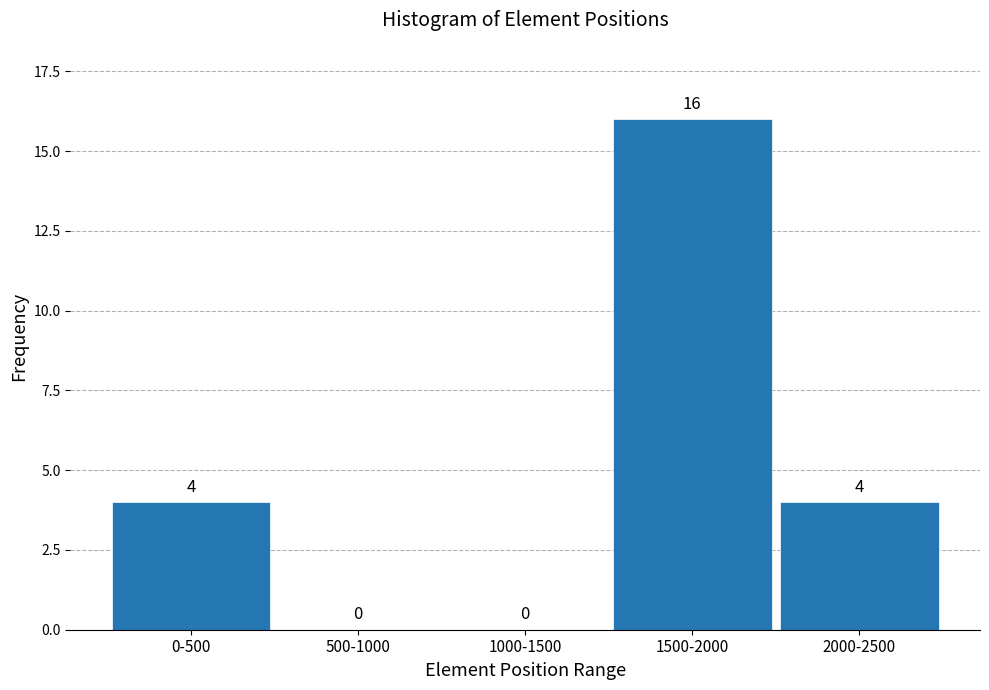

Reading left to right, extract all data points from this chart.

0-500=4	500-1000=0	1000-1500=0	1500-2000=16	2000-2500=4